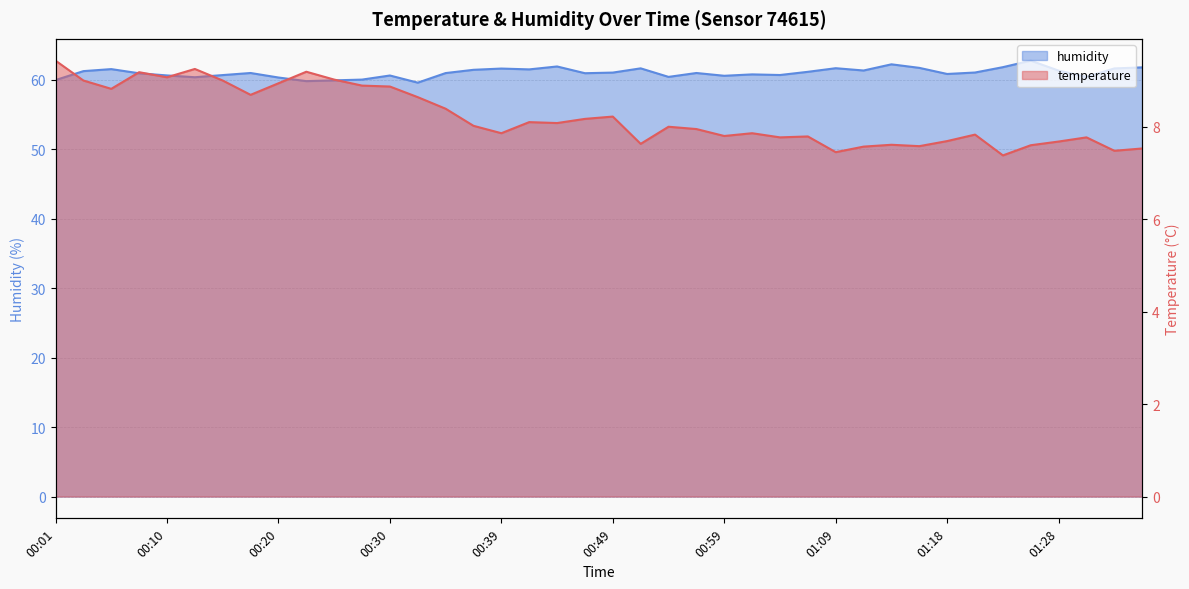

What is the average value of the temperature series?

8.2